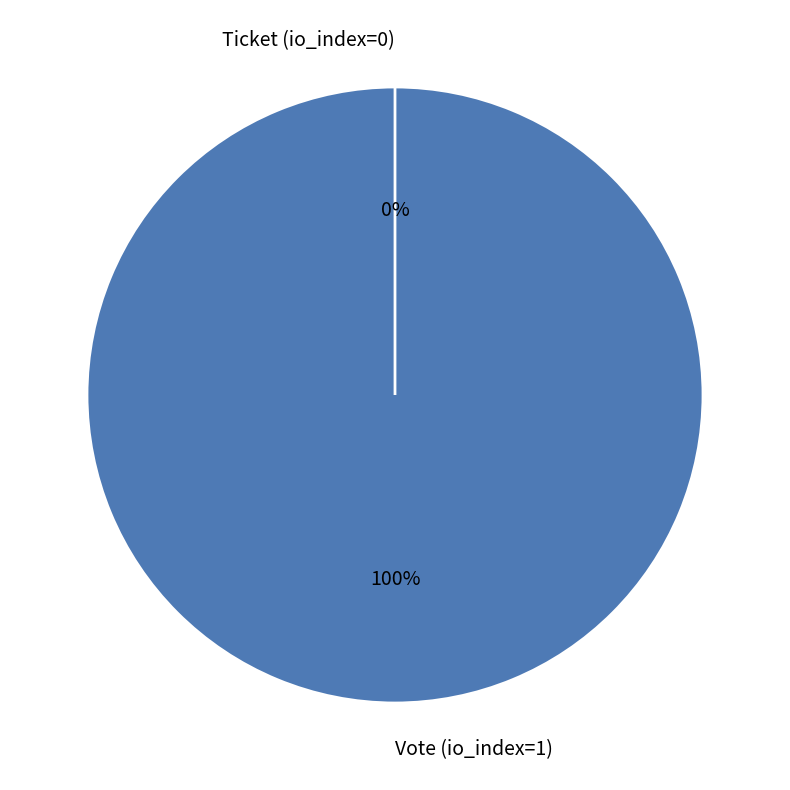

What percentage do Vote (io_index=1) and Ticket (io_index=0) together represent?

100.0%